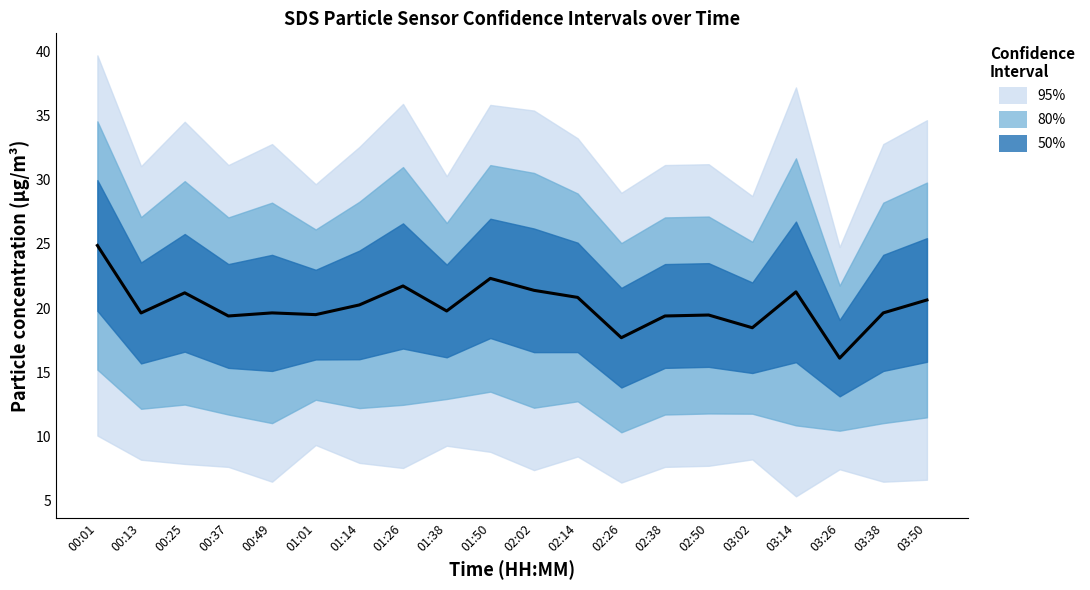

What is the label of the 15th point from the right?

01:01